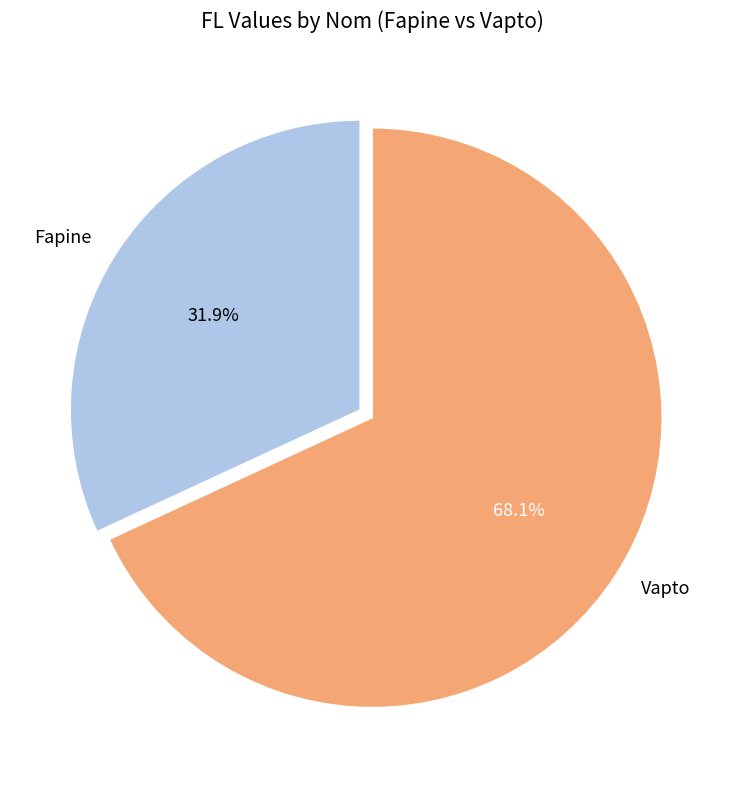

Which has a higher value, Fapine or Vapto?

Vapto